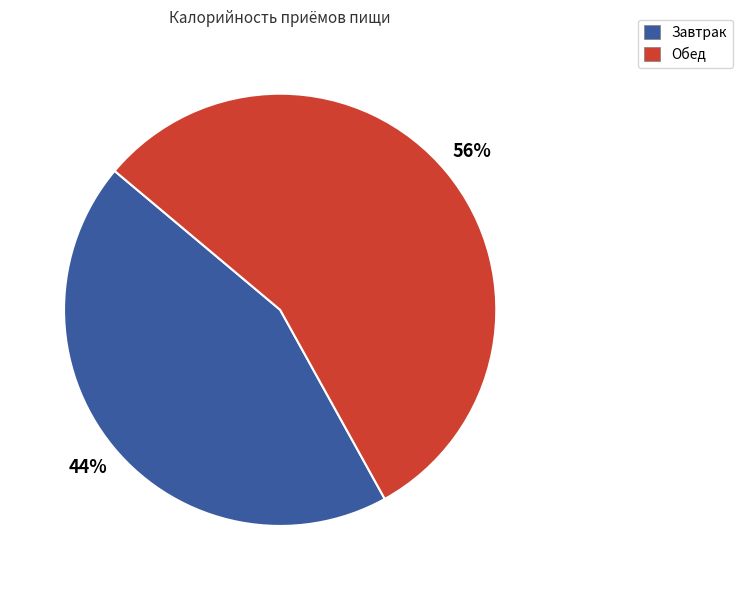

Which slice is the smallest?

Завтрак